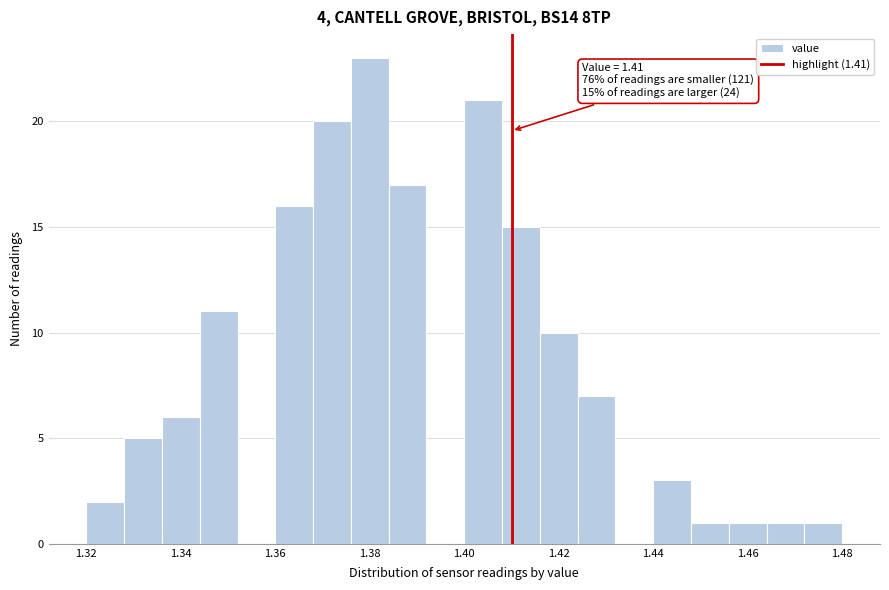

Over which range of the x-axis is the bar tallest?

1.376 to 1.384